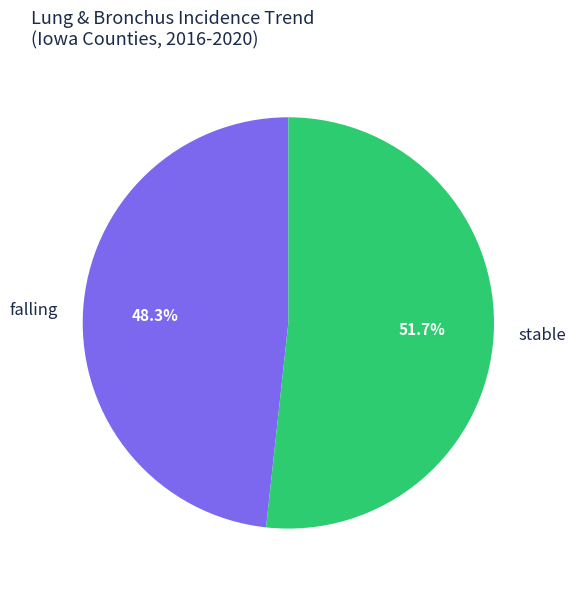

Rank the categories by value from highest to lowest.

stable, falling